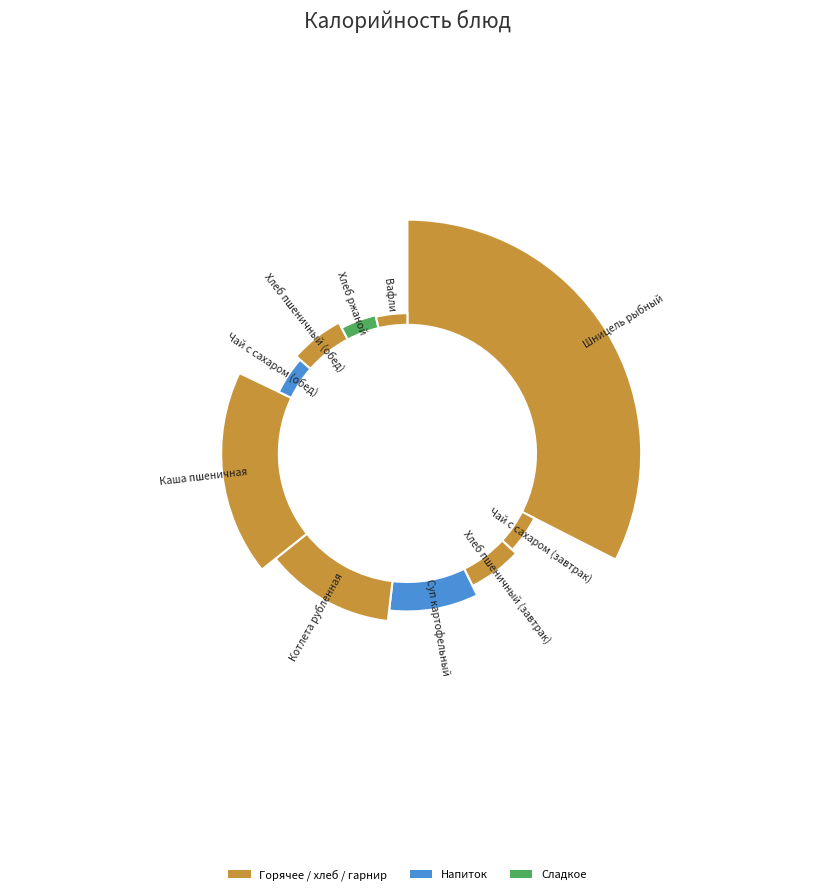

What is the change in value from Шницель рыбный to Суп картофельный?

-311.7